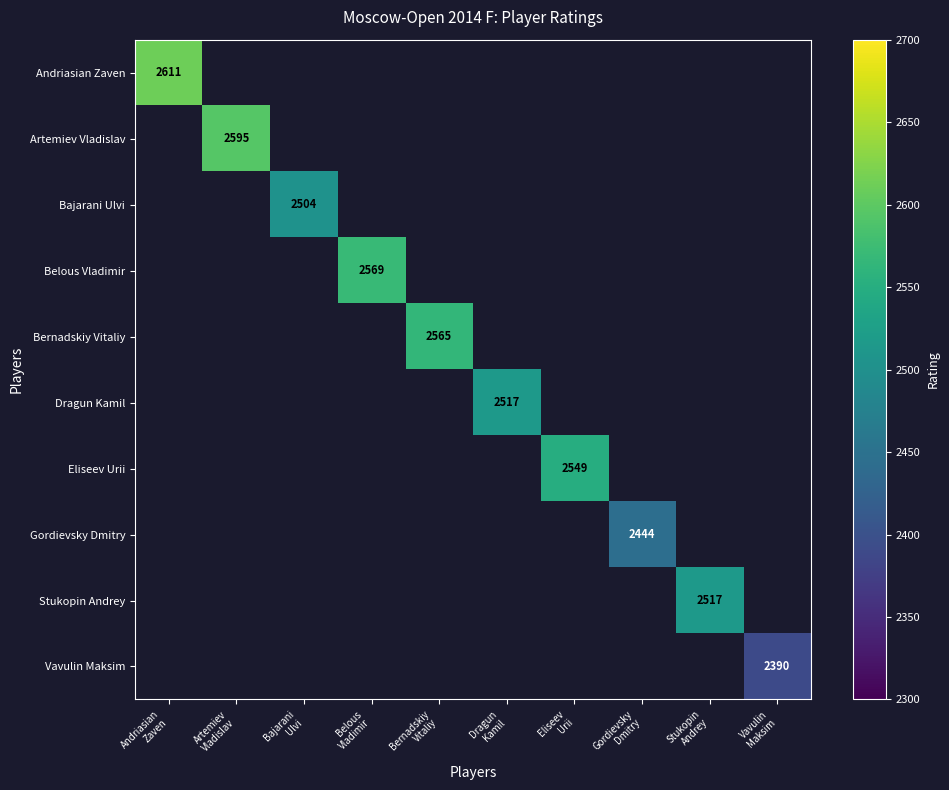

At how many categories does at least one series exceed 2495?

8